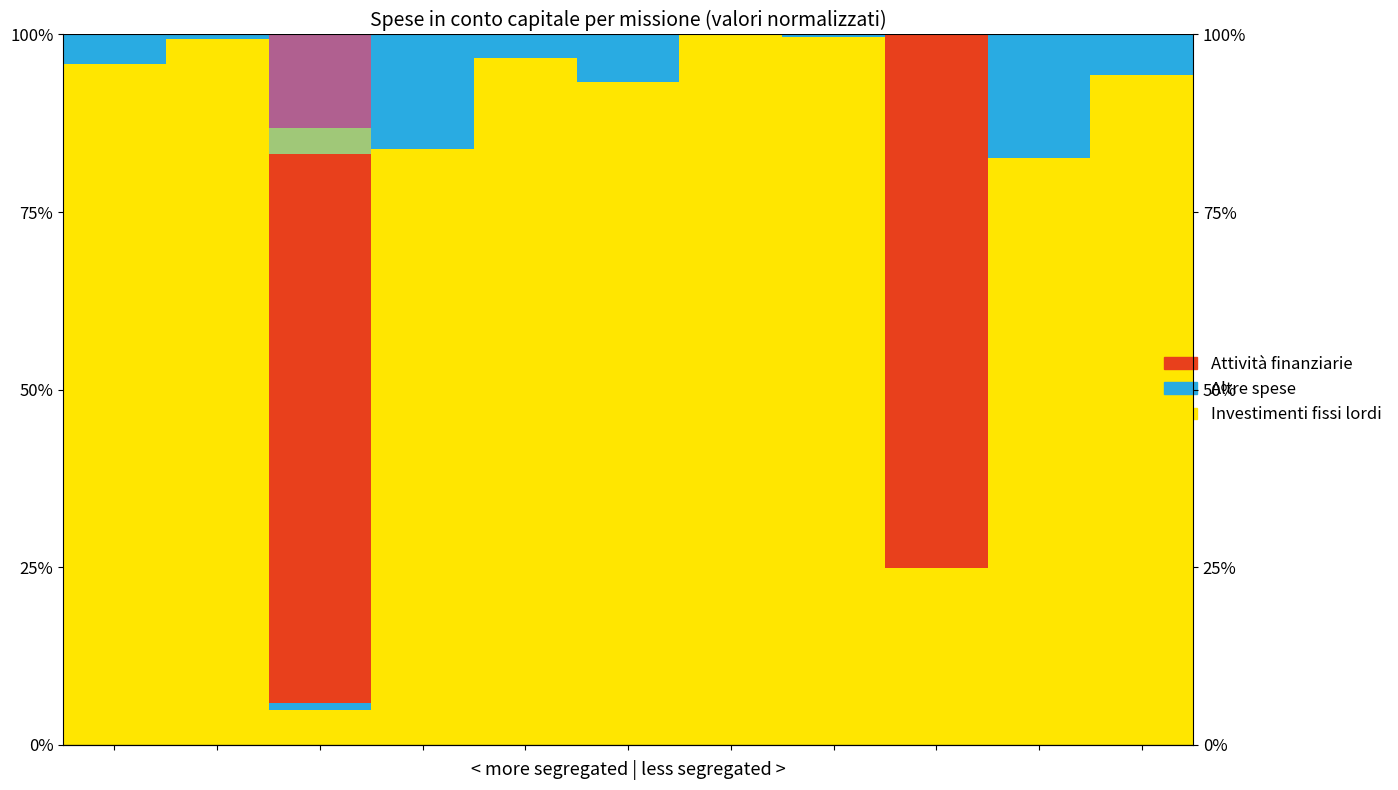

List the series in order of their peak value, lowest first.

Crediti breve, Crediti lungo, Altre spese, Attività finanziarie, Investimenti fissi lordi